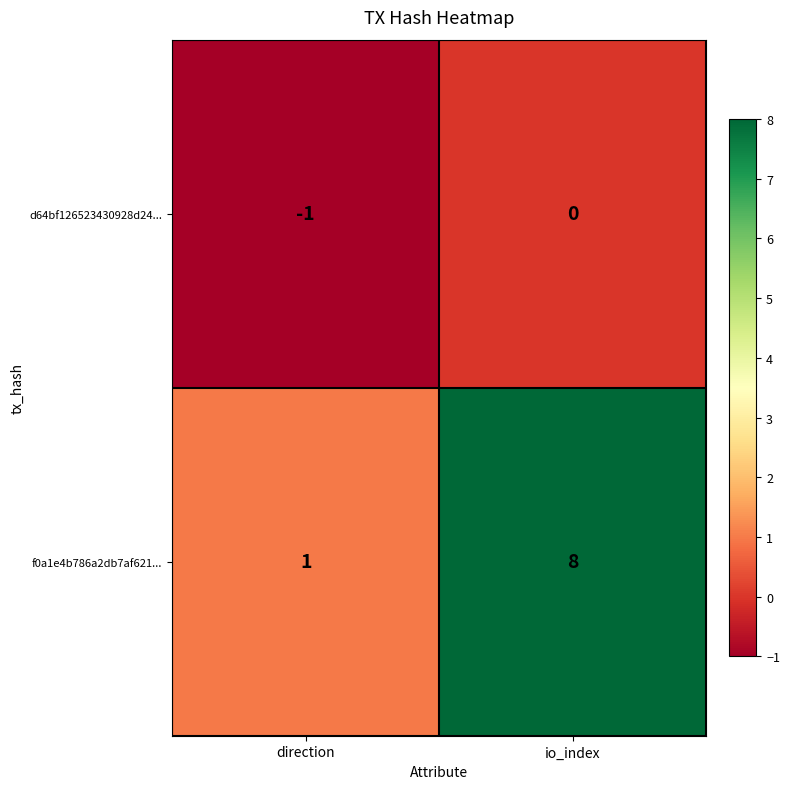

How many distinct data groups are displayed?

2